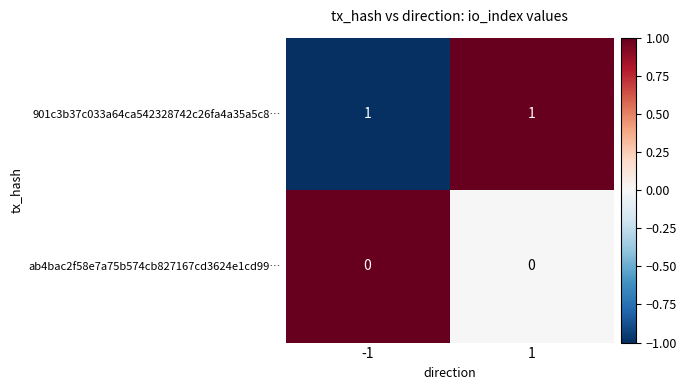

Which series has the largest total across all categories?

901c3b37c033a64ca542328742c26fa4a35a5c8…